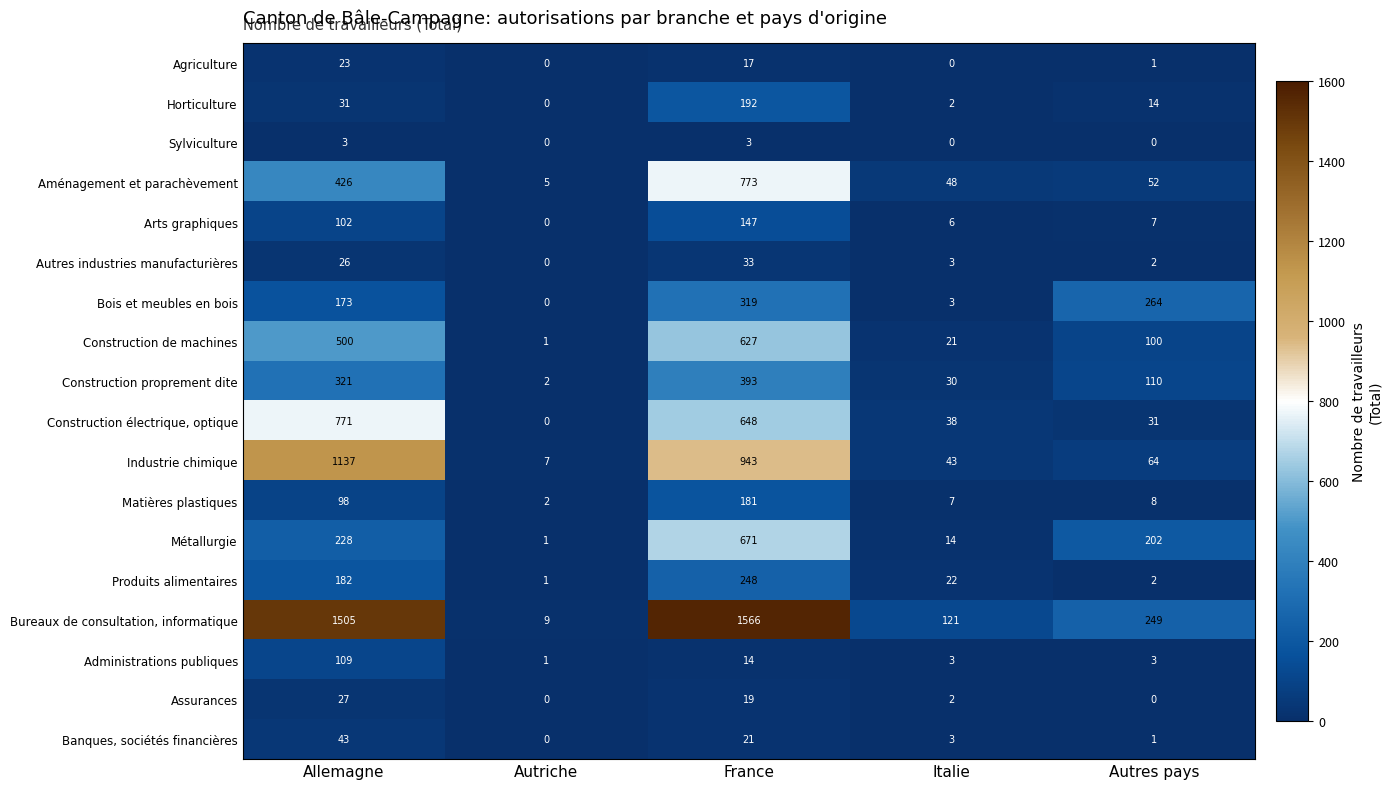

At which label does Bois et meubles en bois reach its minimum?

Autriche